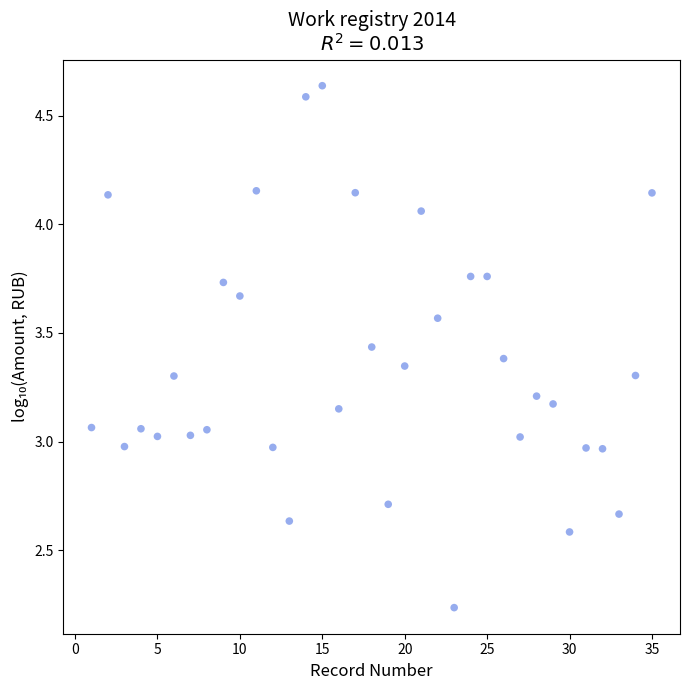

What is the range of Y values (max minus min)?

2.4